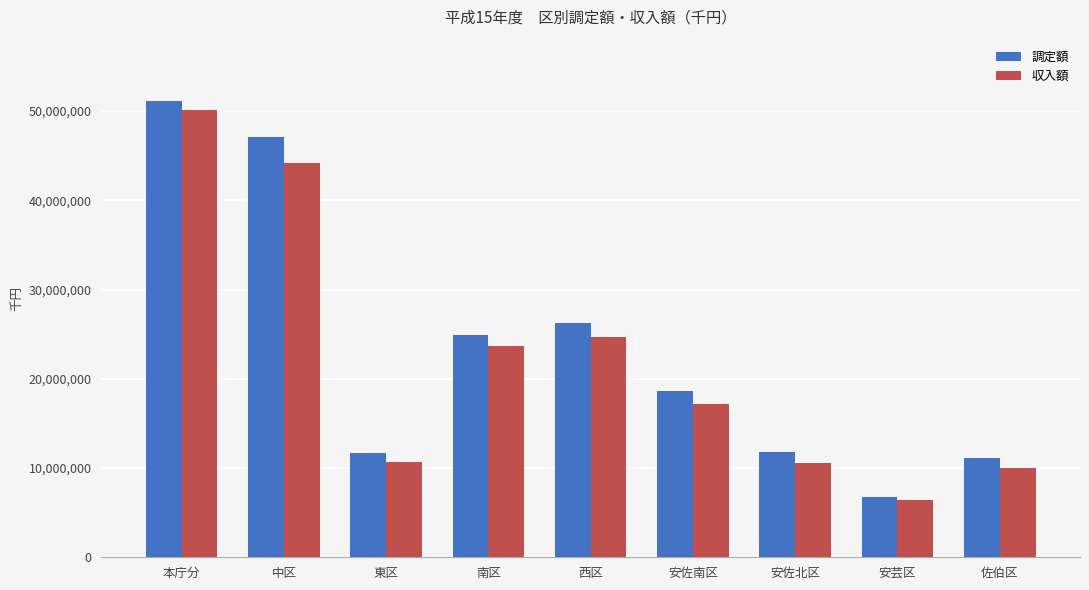

What is the value of the 調定額 bar at the 5th from the left?

26302680